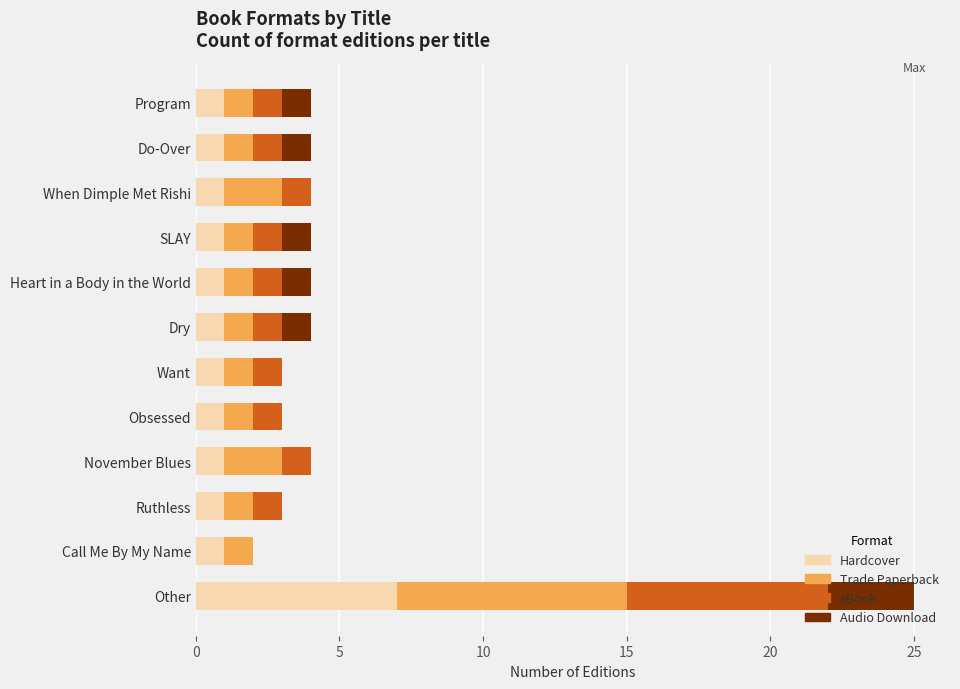

True or false: Hardcover has a value of 0 at When Dimple Met Rishi.

False